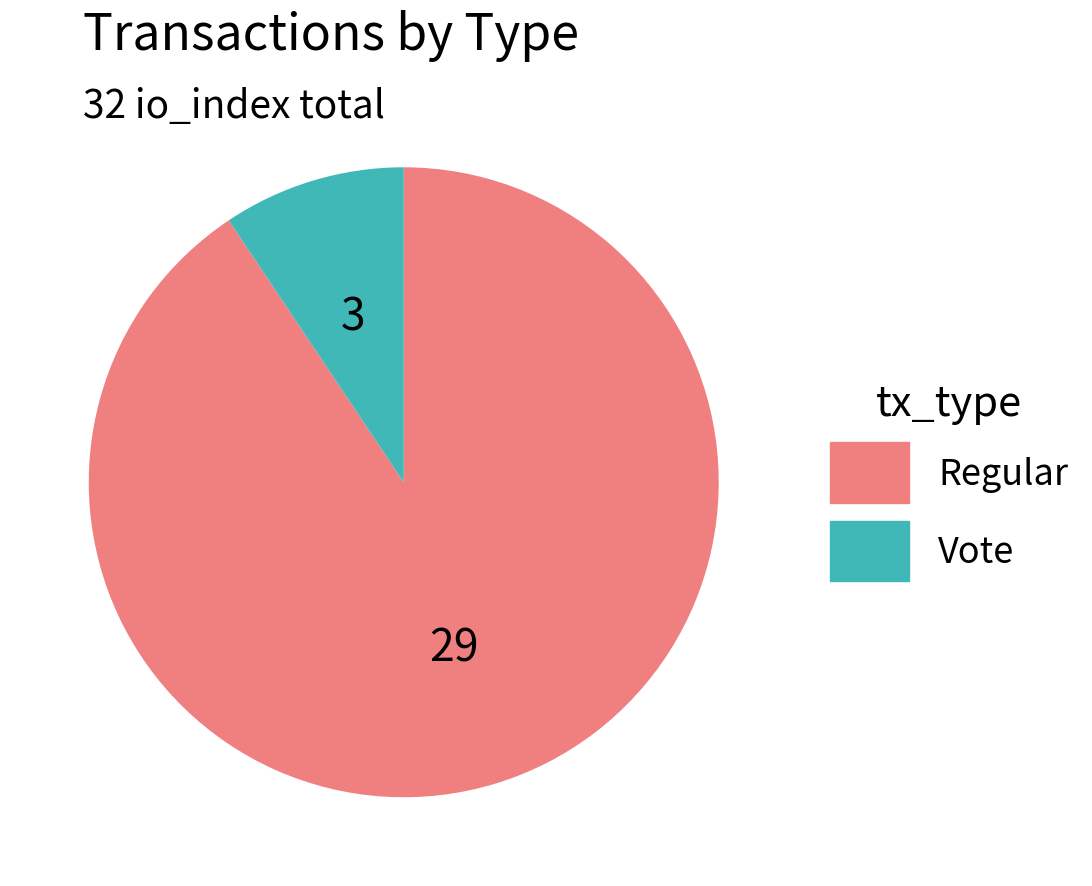

Which category has the smallest portion of the pie?

Vote